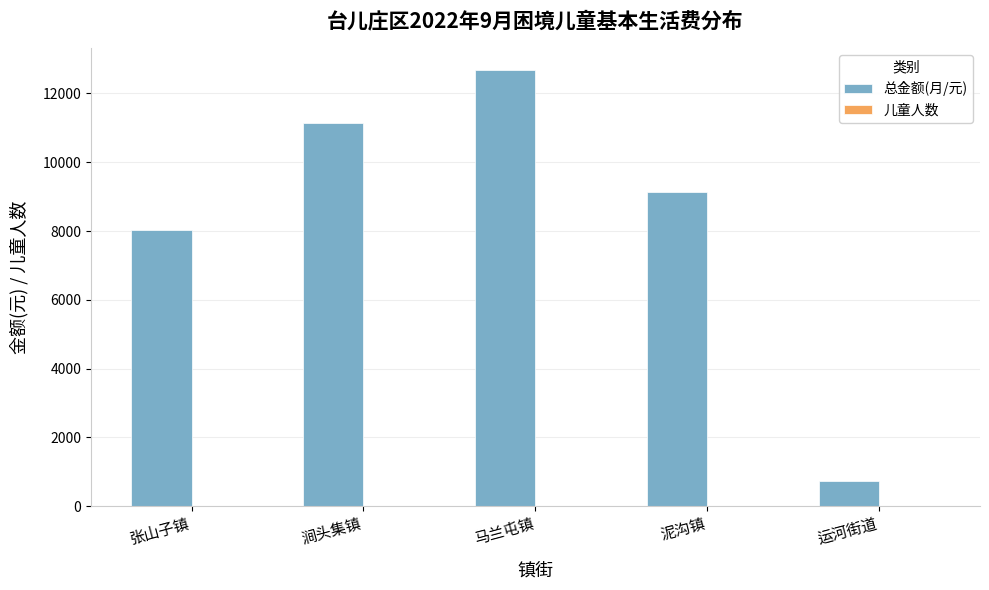

Is it true that 总金额(月/元) equals 725 at 运河街道?

True